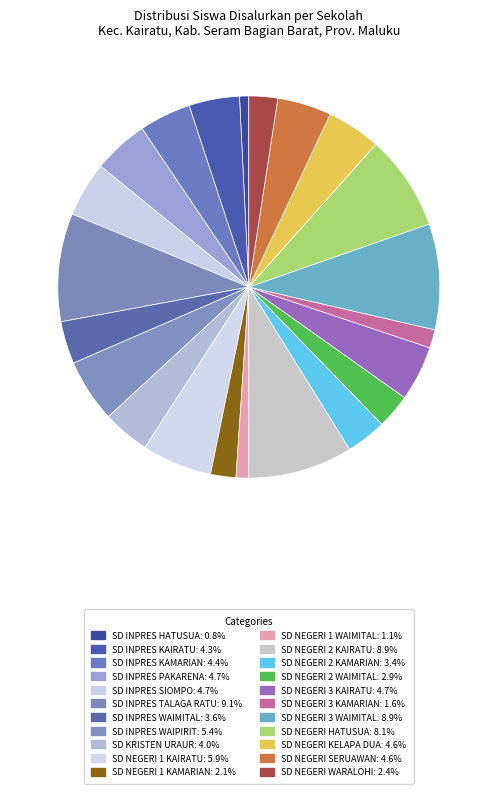

Is there a majority slice in this chart?

No